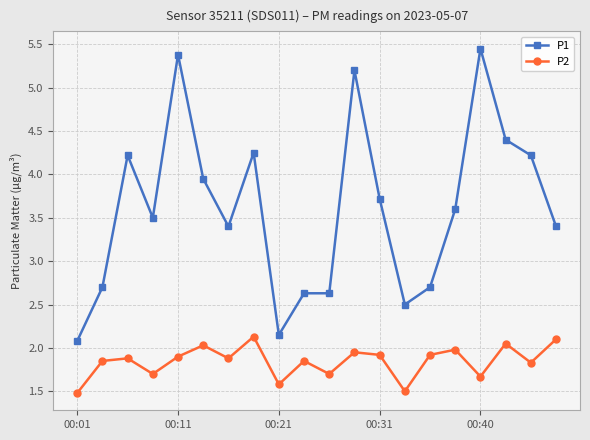

What is the average value of the P1 series?

3.6